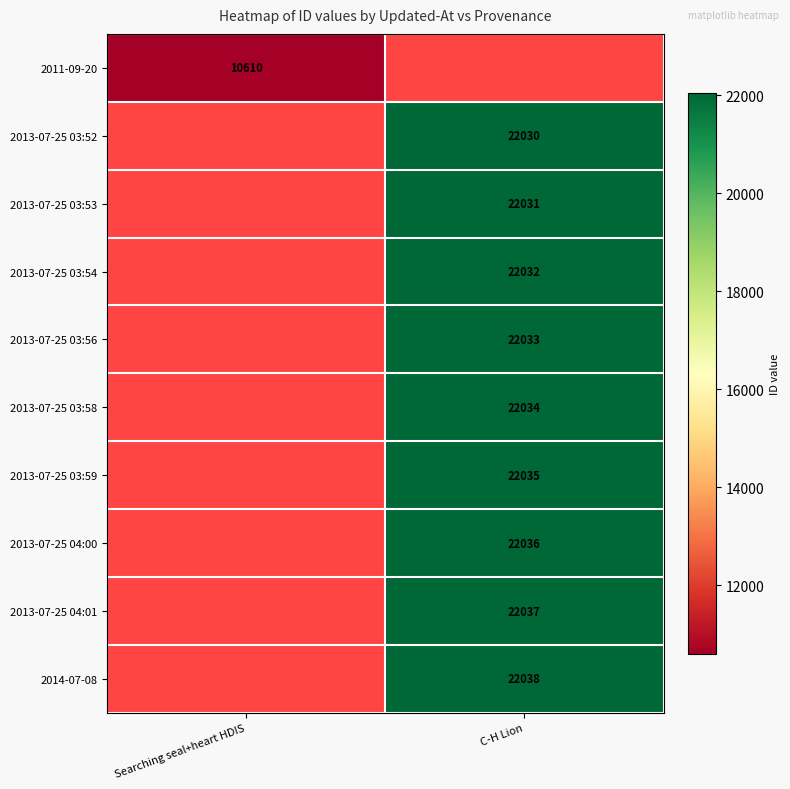

True or false: 2013-07-25 04:00 has a value of 39157.2 at C-H Lion.

False